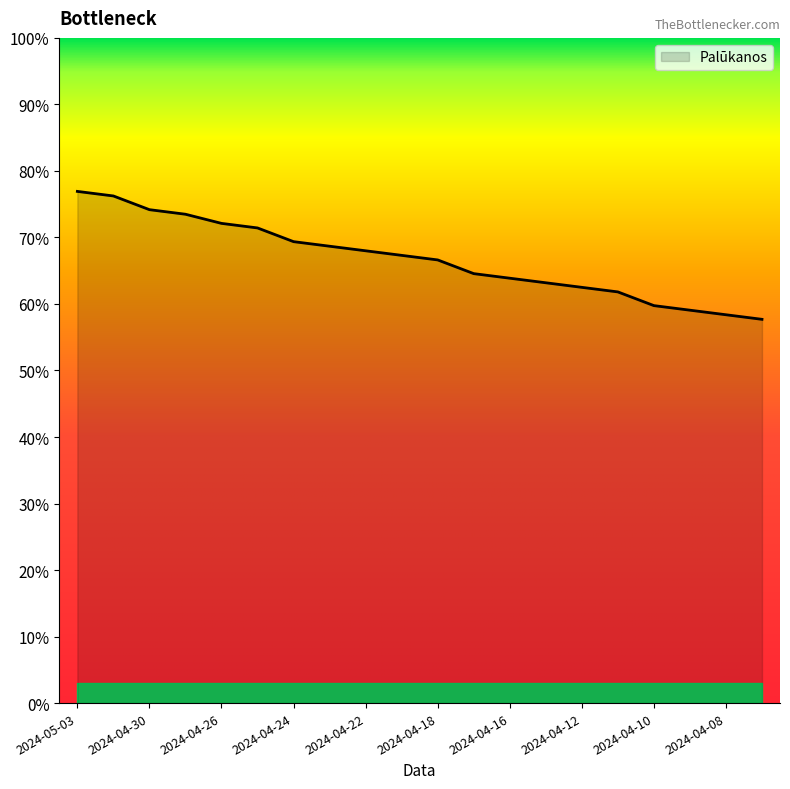

What is the maximum value shown in the chart?

0.8